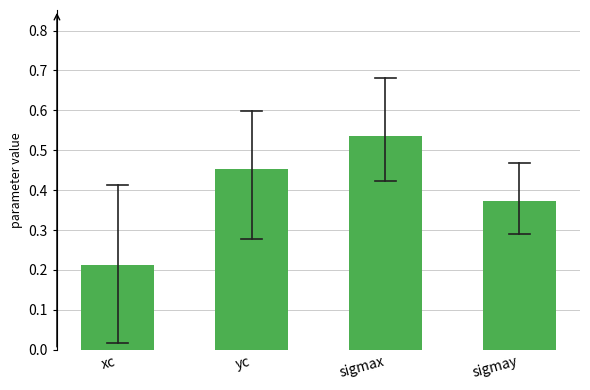

What is the label of the 4th bar from the right?

xc